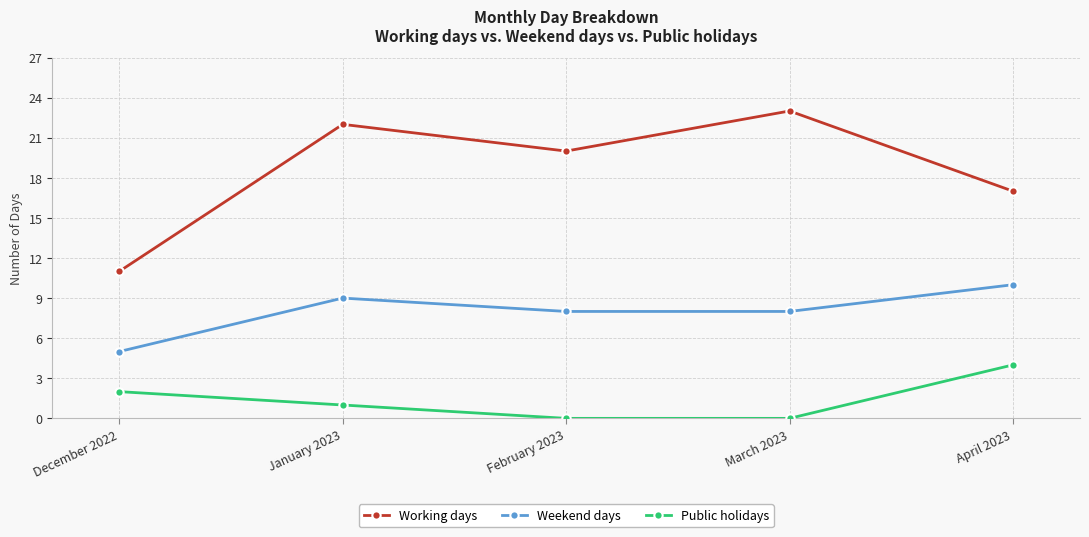

What is the label of the 1st point from the left?

December 2022